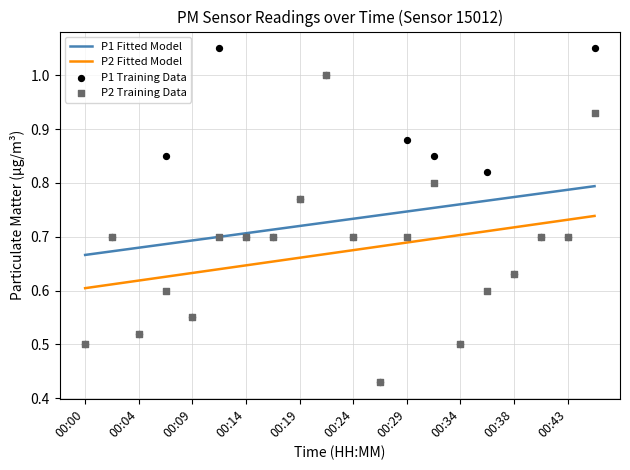

Which series has the largest total across all categories?

P1